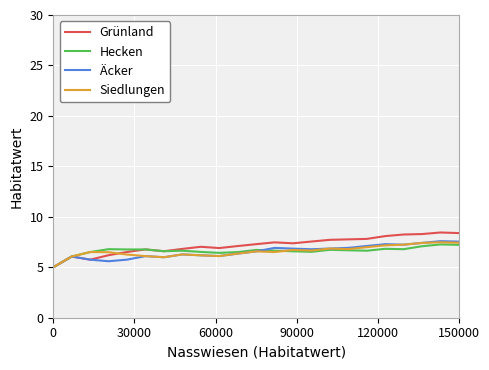

Which series has the largest range (max minus min)?

Grünland